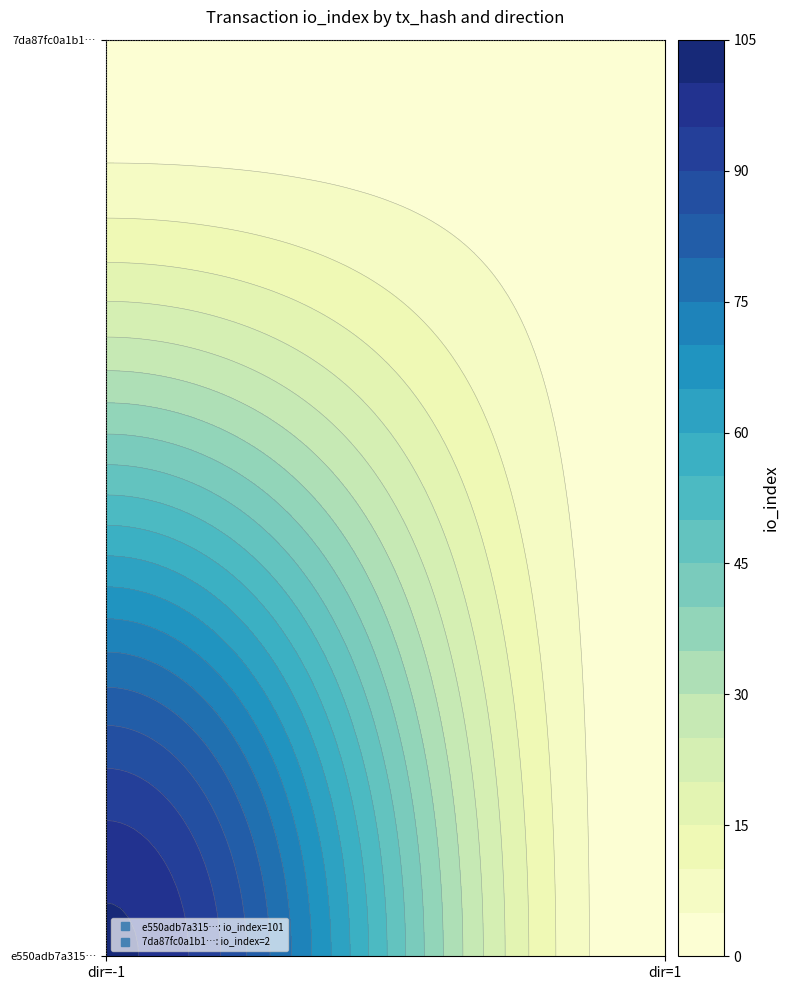

The e550adb7a31510c1220f0d71af3b63c38744f56 series shows -1 at direction. True or false?

False